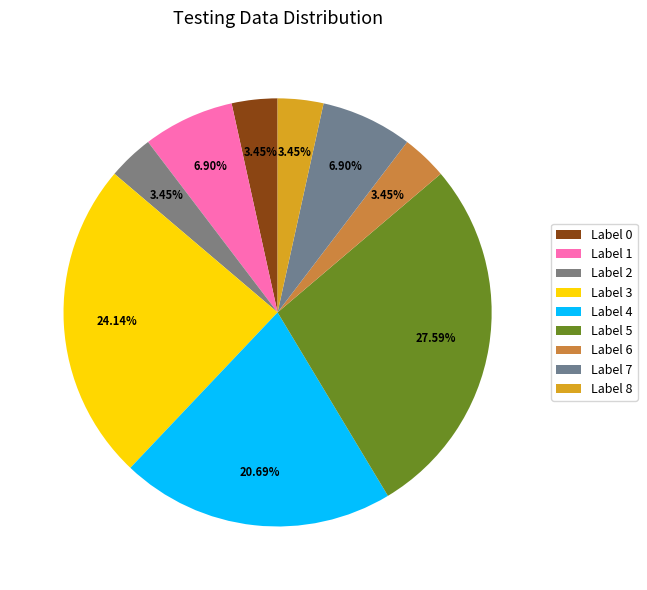

Is there any slice that represents more than half of the pie?

No